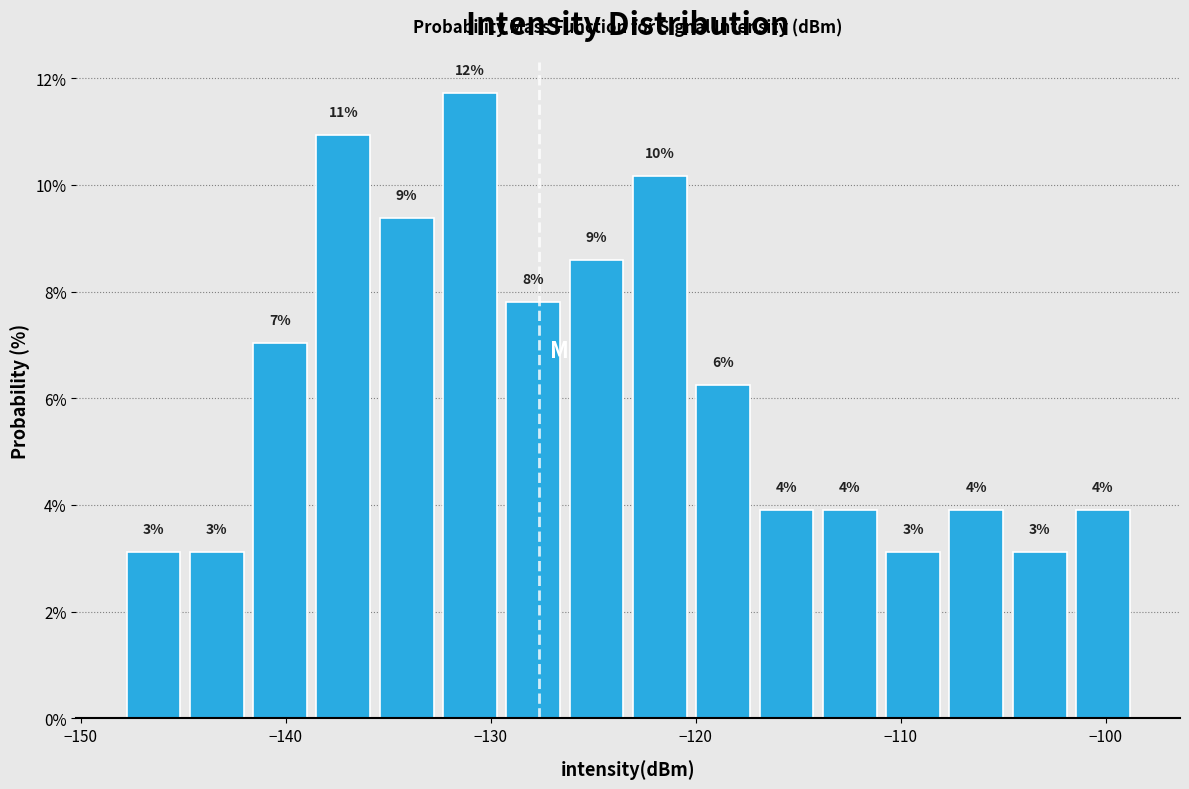

Around what value on the x-axis is the tallest bar? Give the approximate position of its centre, as read against the axis.

-131